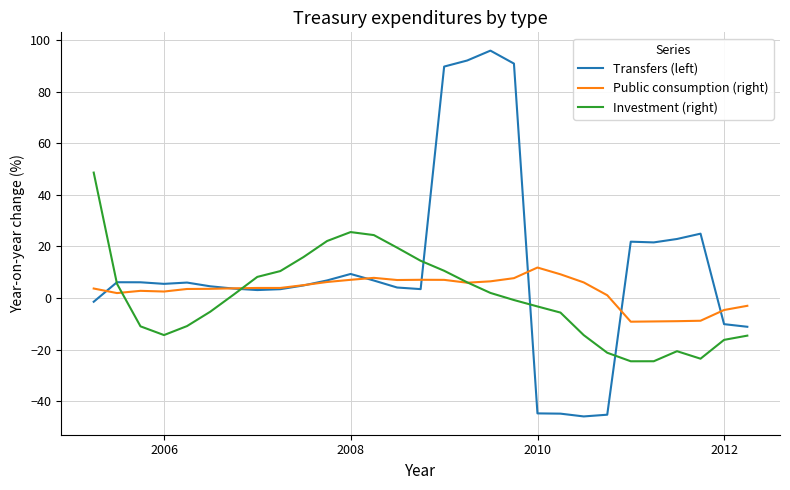

Rank the series by their maximum value, from highest to lowest.

Transfers (left), Investment (right), Public consumption (right)